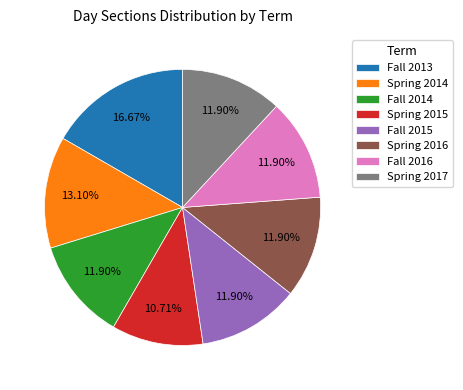

What is the smallest slice in the pie chart?

Spring 2015